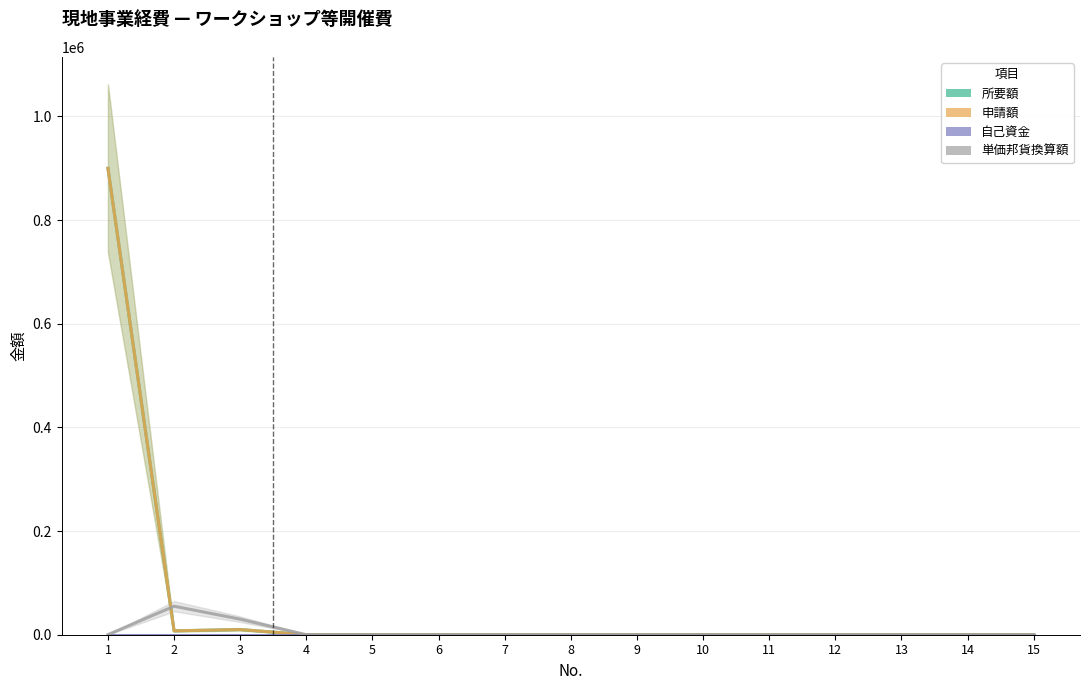

Reading right to left, transcribe all the data shown in this chart.

所要額: 0	0	0	0	0	0	0	0	0	0	0	0	10000	7500	900000
申請額: 0	0	0	0	0	0	0	0	0	0	0	0	10000	7500	900000
自己資金: 0	0	0	0	0	0	0	0	0	0	0	0	0	0	0
単価邦貨換算額: 0	0	0	0	0	0	0	0	0	0	0	0	30000	55000	160